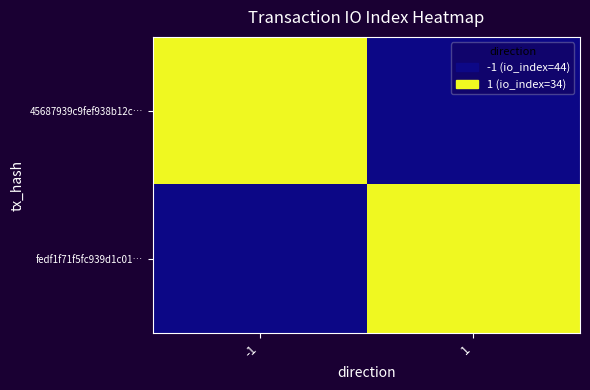

What is the difference between the highest and lowest values at -1?

1